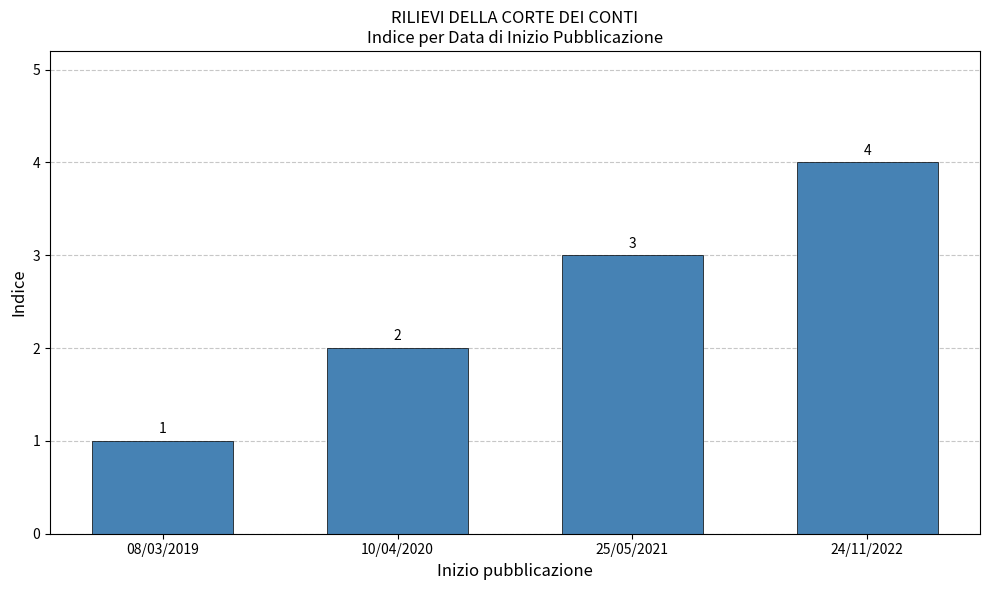

What is the greatest value displayed?

4